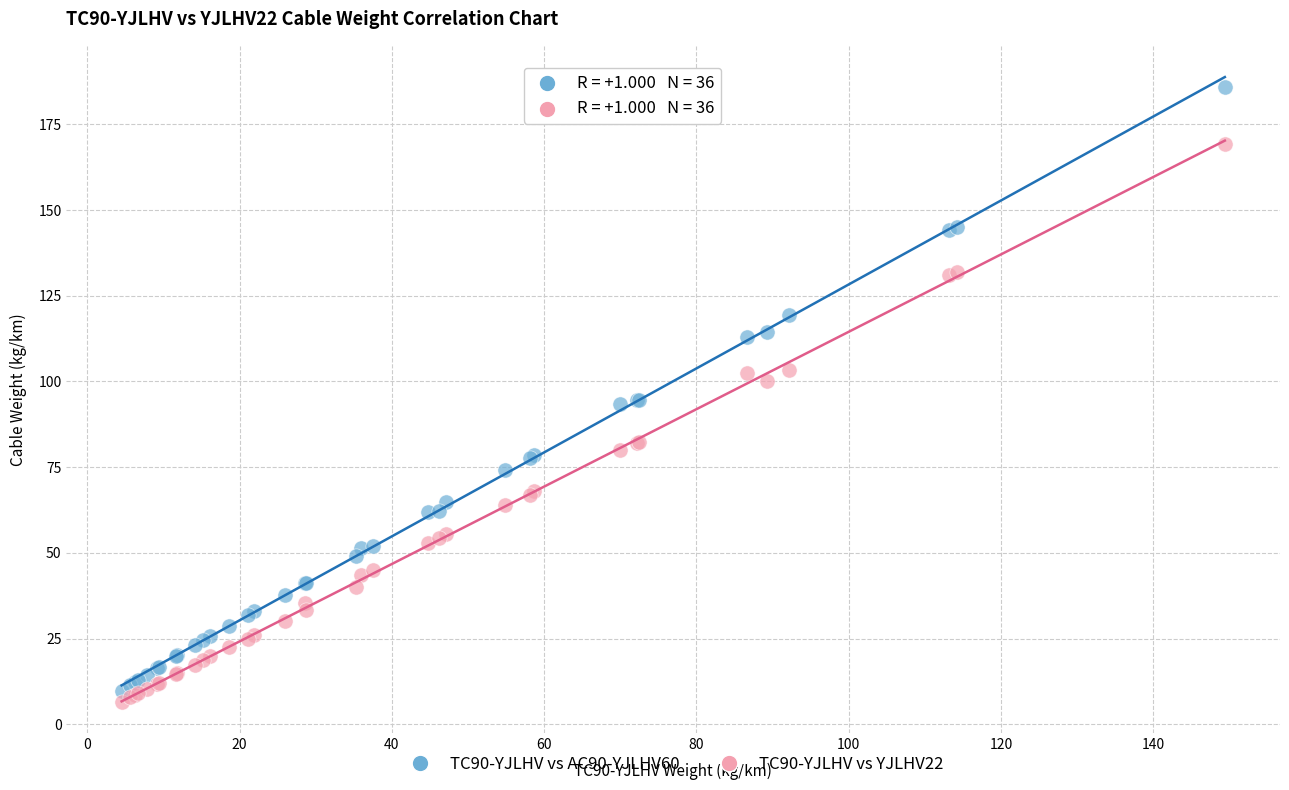

Which series contains the highest Y value?

TC90-YJLHV vs AC90-YJLHV60